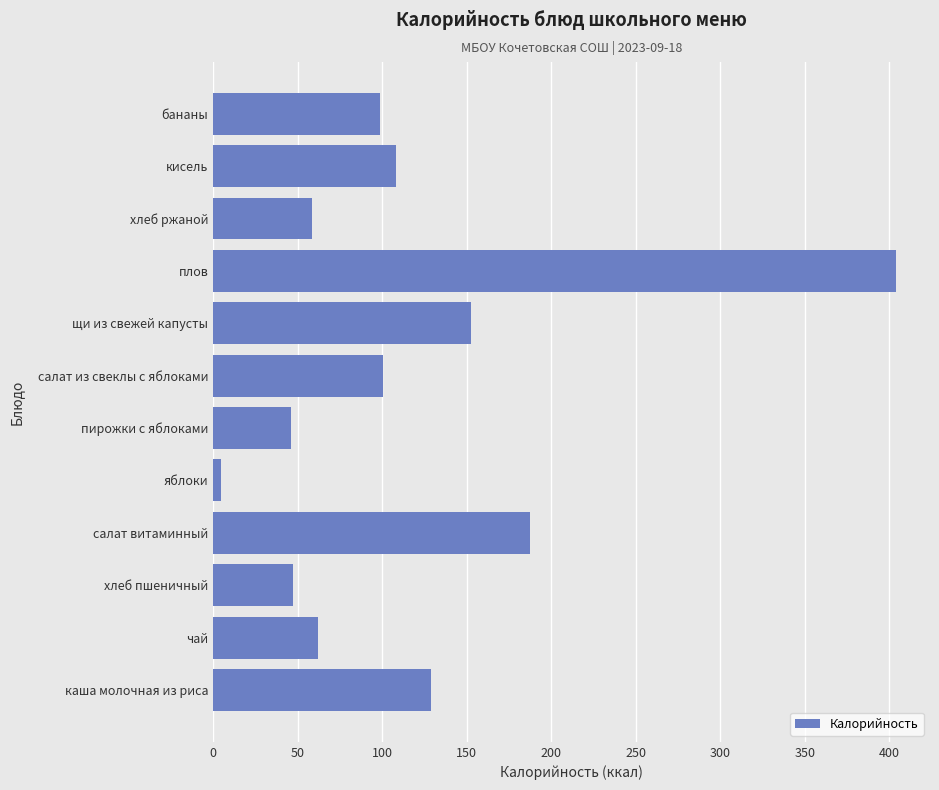

What is the sum of all values?

1398.0